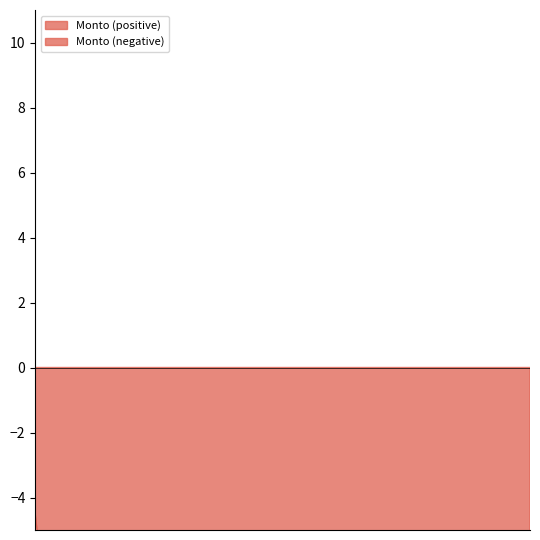

Rank the categories by value from highest to lowest.

4100, 4110, 4112, 4140, 4130, 4131, 4141, 4117, 4143, 4149, 4113, 4111, 4114, 4115, 4116, 4118, 4119, 4132, 4144, 4145